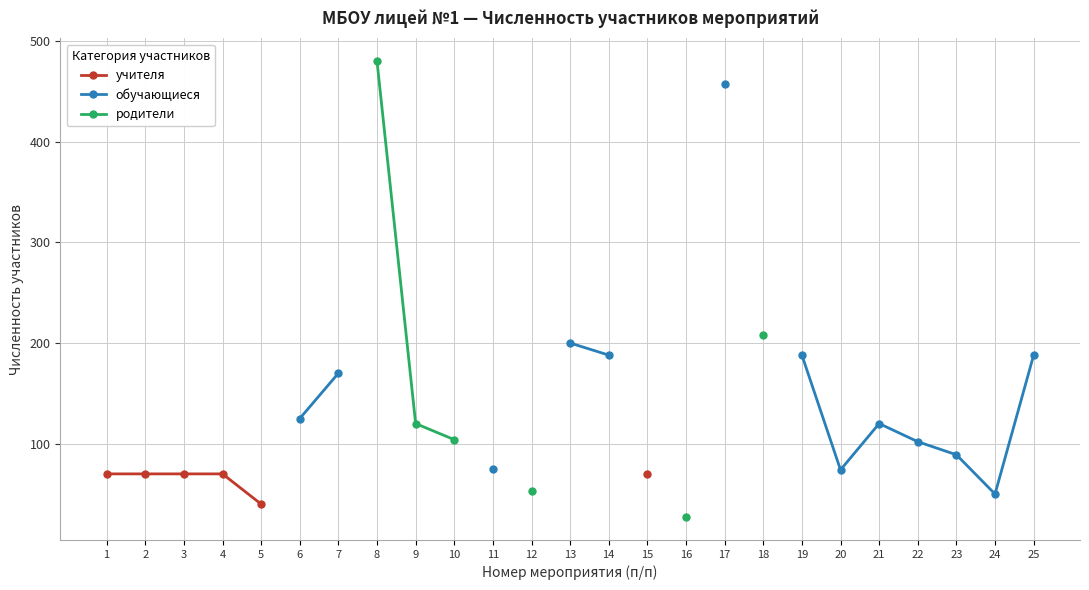

How many values in учителя are above zero?

6